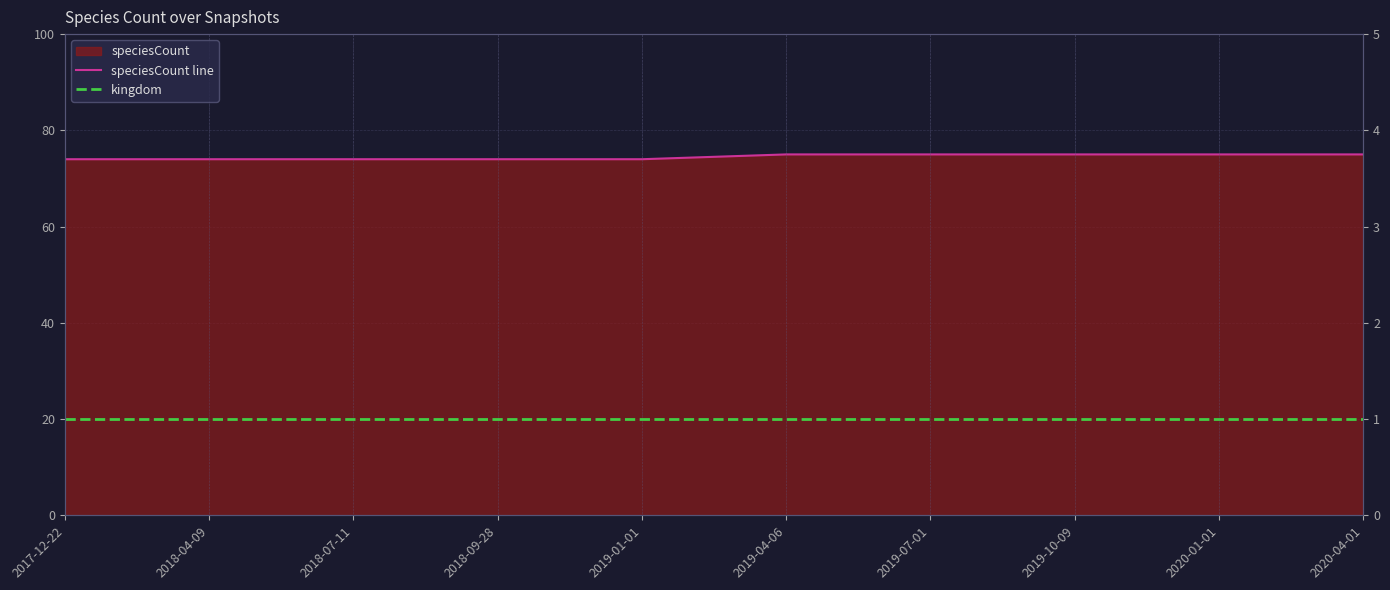

What is the greatest value displayed?

75